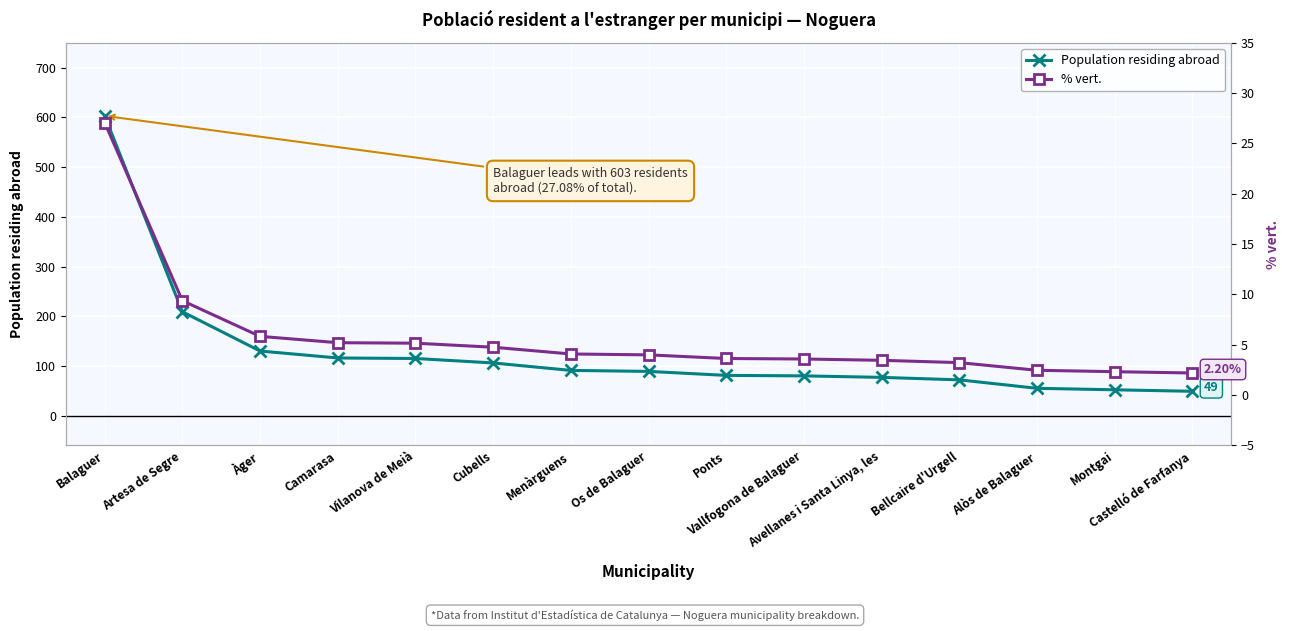

Reading left to right, list all the values displayed in this chart.

Population residing abroad: Balaguer=603.0	Artesa de Segre=209.0	Àger=130.0	Camarasa=116.0	Vilanova de Meià=115.0	Cubells=106.0	Menàrguens=91.0	Os de Balaguer=89.0	Ponts=81.0	Vallfogona de Balaguer=80.0	Avellanes i Santa Linya, les=77.0	Bellcaire d'Urgell=72.0	Alòs de Balaguer=55.0	Montgai=52.0	Castelló de Farfanya=49.0
% vert.: Balaguer=27.1	Artesa de Segre=9.4	Àger=5.8	Camarasa=5.2	Vilanova de Meià=5.2	Cubells=4.8	Menàrguens=4.1	Os de Balaguer=4.0	Ponts=3.6	Vallfogona de Balaguer=3.6	Avellanes i Santa Linya, les=3.5	Bellcaire d'Urgell=3.2	Alòs de Balaguer=2.5	Montgai=2.3	Castelló de Farfanya=2.2